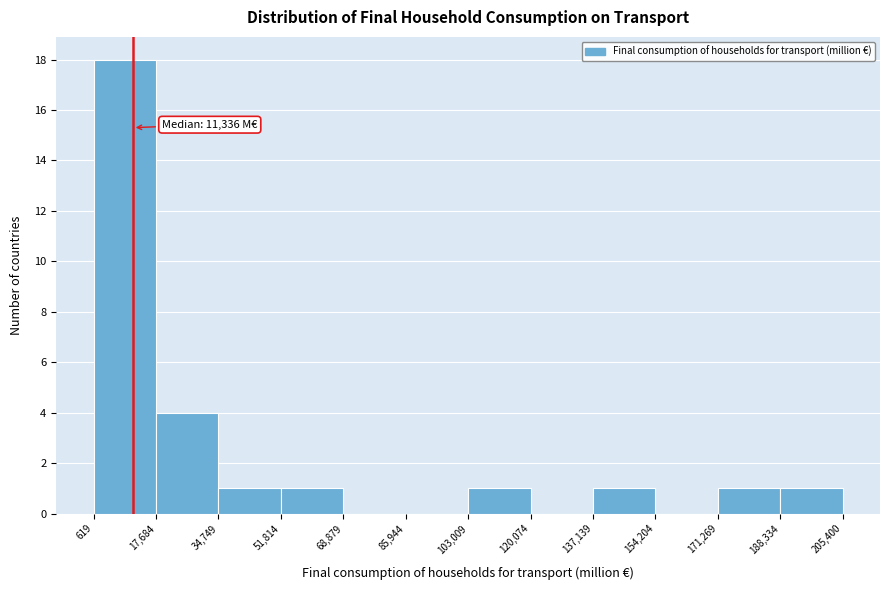

Over which range of the x-axis is the bar tallest?

619 to 17,684